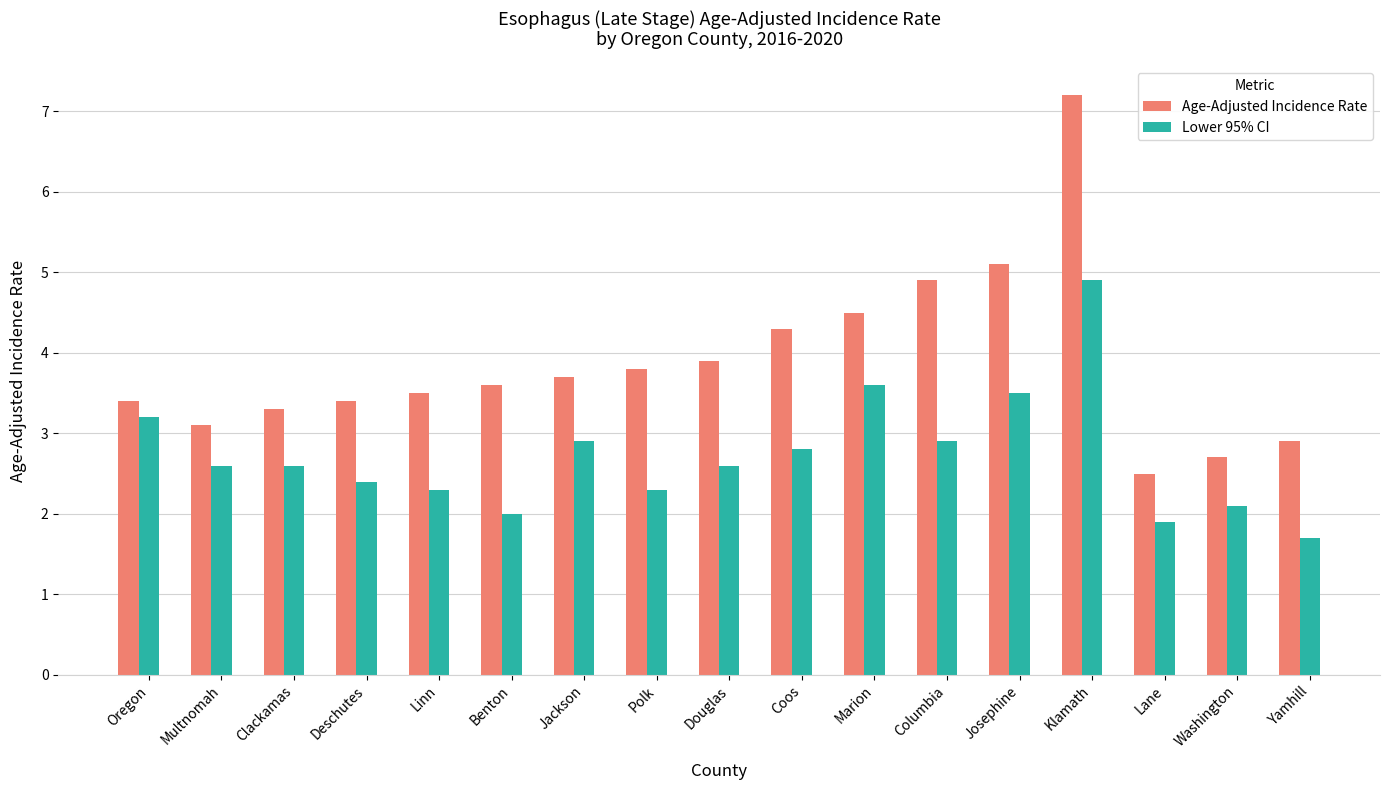

Reading right to left, extract all data points from this chart.

Age-Adjusted Incidence Rate: 2.9	2.7	2.5	7.2	5.1	4.9	4.5	4.3	3.9	3.8	3.7	3.6	3.5	3.4	3.3	3.1	3.4
Lower 95% CI: 1.7	2.1	1.9	4.9	3.5	2.9	3.6	2.8	2.6	2.3	2.9	2.0	2.3	2.4	2.6	2.6	3.2